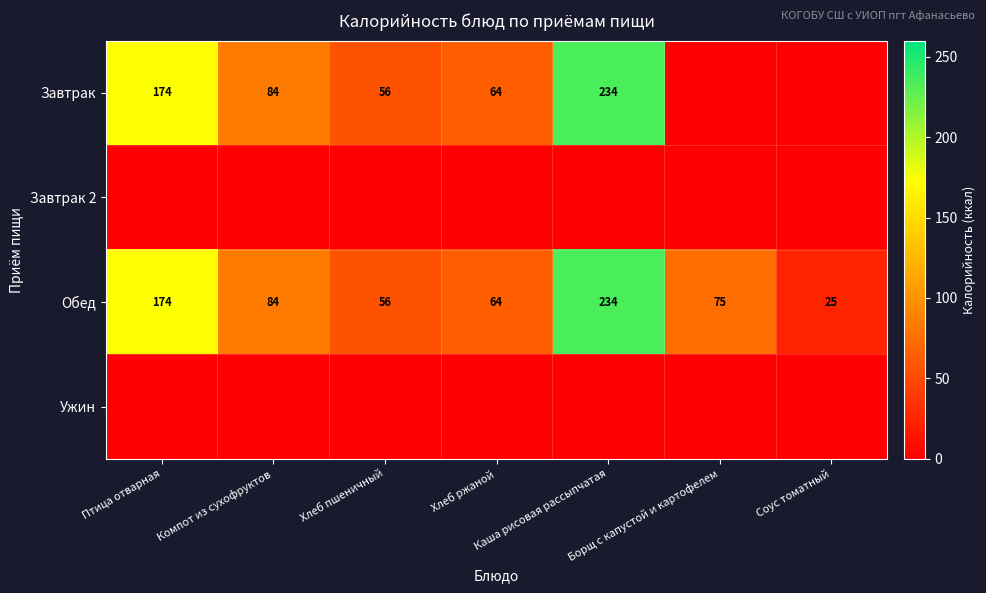

What is the difference between the maximum and second lowest values in the Обед series?

178